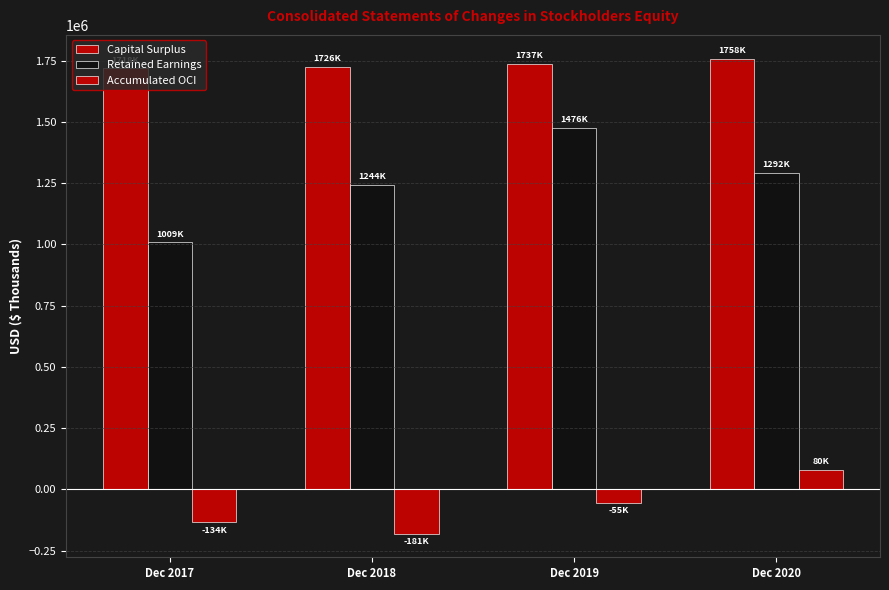

How many values in the Accumulated OCI series exceed -54724?

1